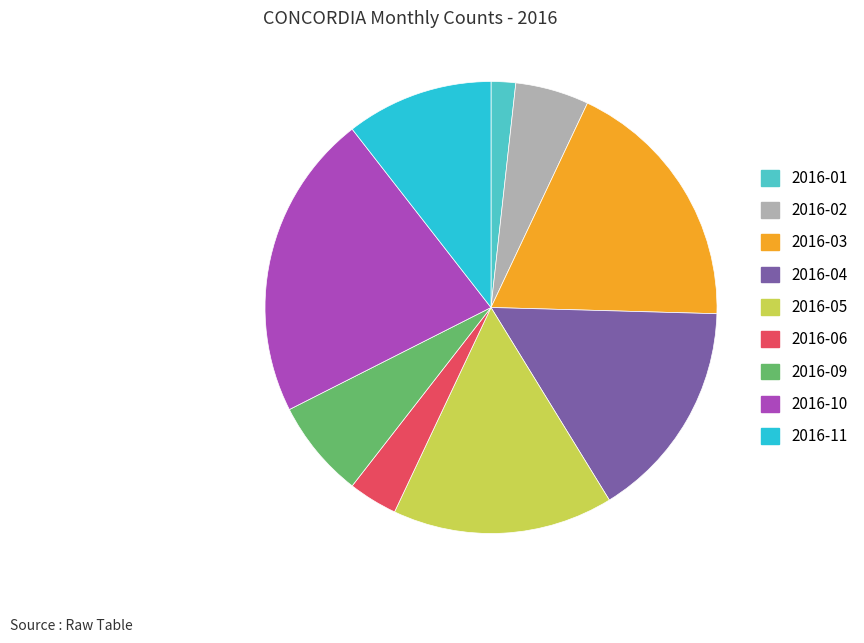

Is there any slice that represents more than half of the pie?

No